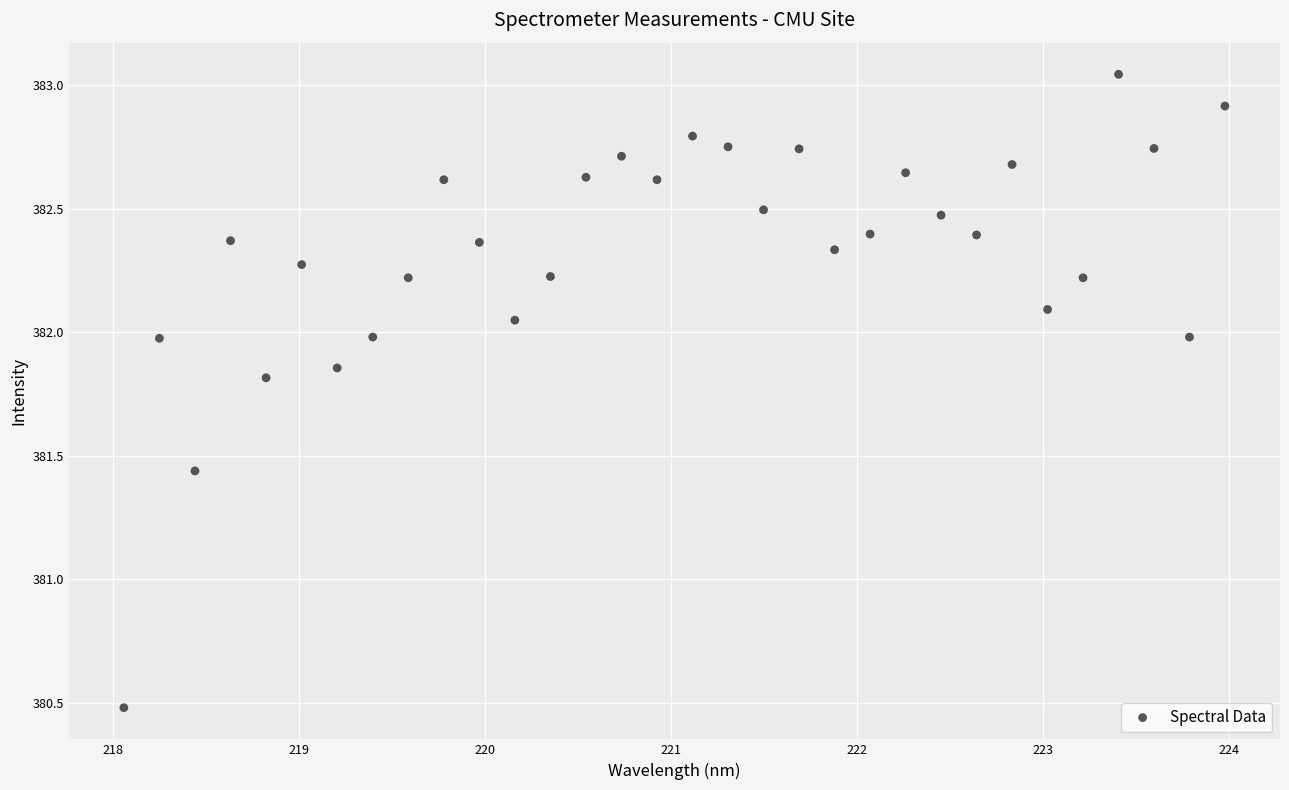

What is the range of Y values (max minus min)?

2.6